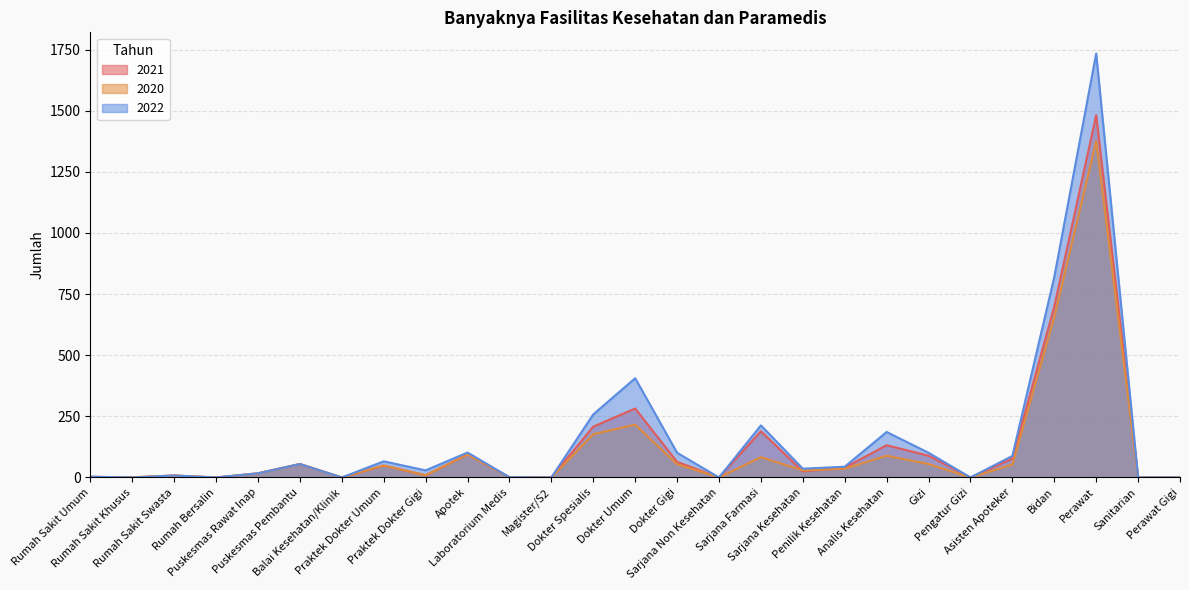

At which category does the chart reach its peak across all series?

Perawat